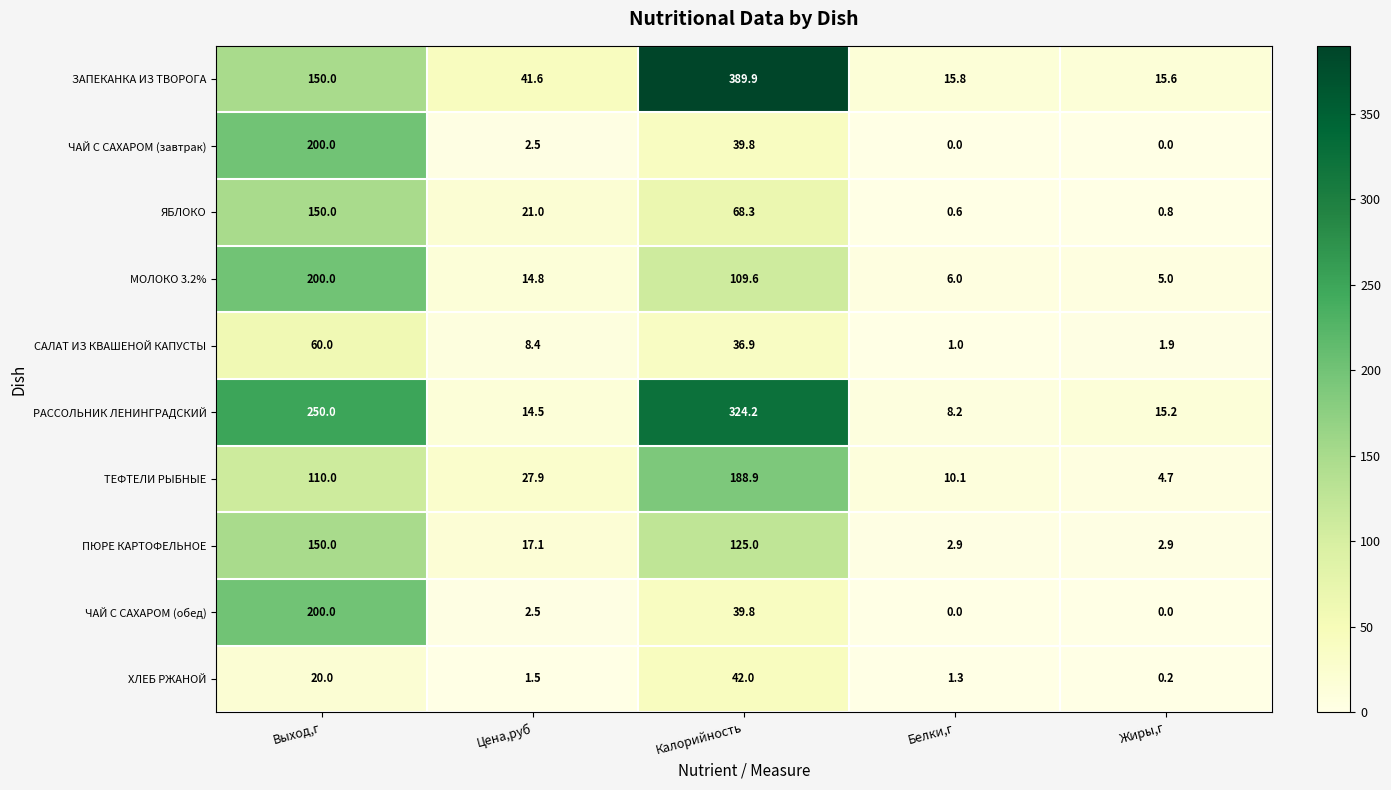

At how many categories does at least one series exceed 45?

2